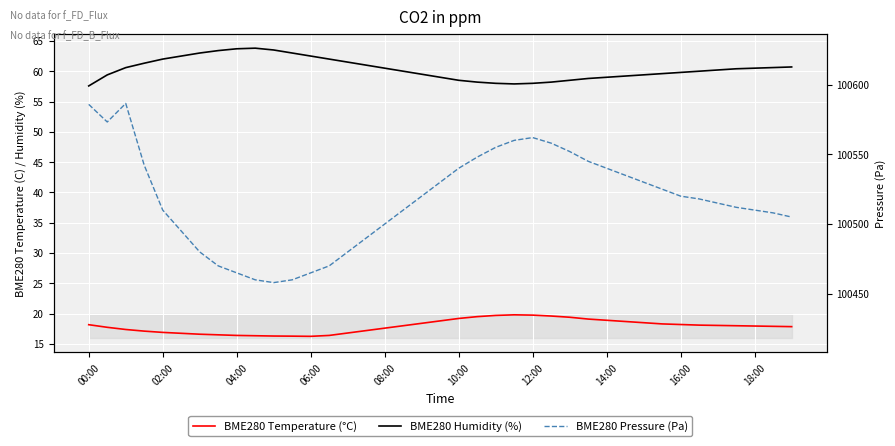

What is the lowest value of the BME280 Pressure (Pa) series?

100458.0